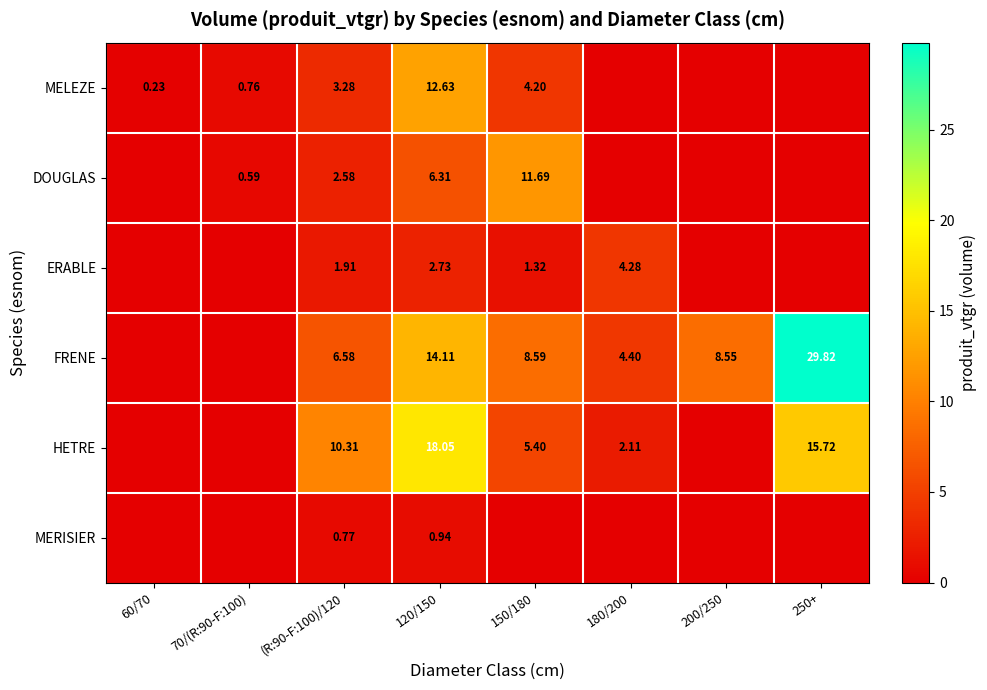

Rank the series at (R:90-F:100)/120 from lowest to highest value.

MERISIER, ERABLE, DOUGLAS, MELEZE, FRENE, HETRE